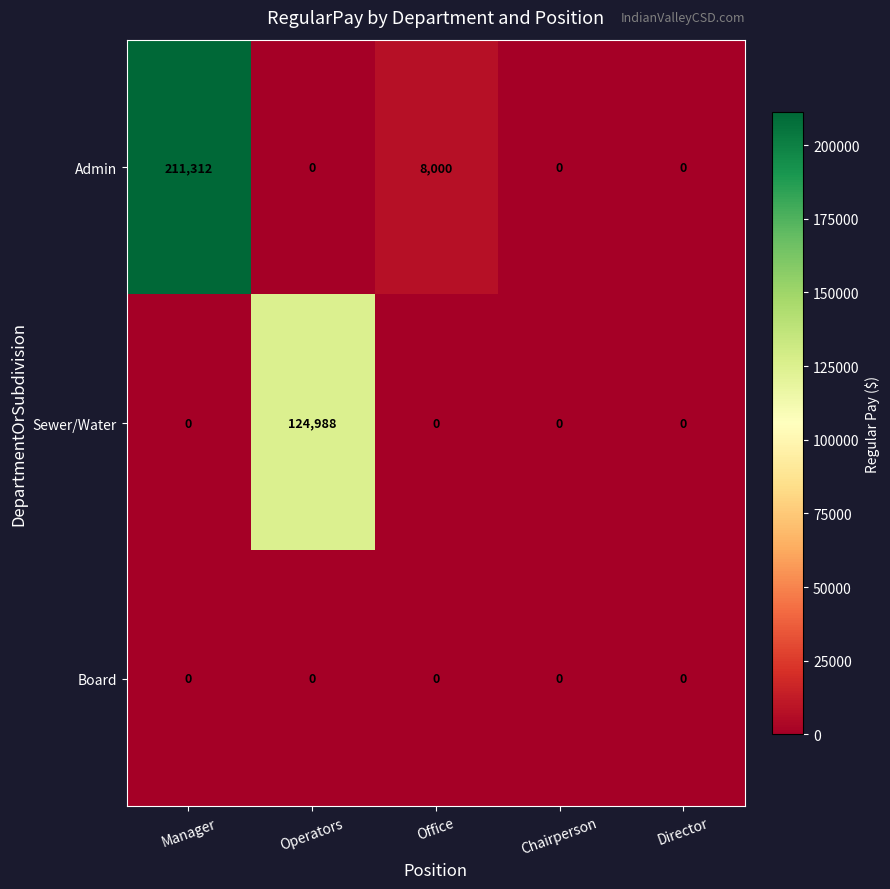

Which series changed the most between Operators and Director?

Sewer/Water